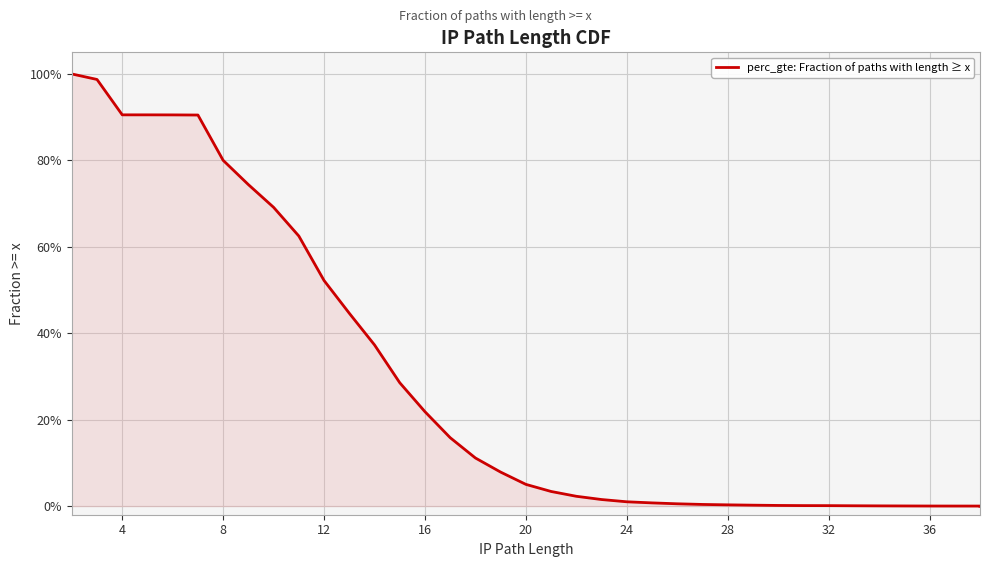

How many lines are shown in the chart?

1